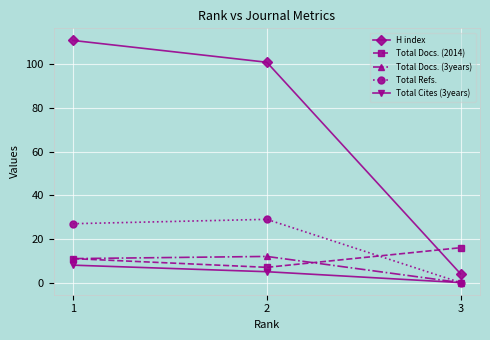

What is the total value across all series at 3?

20